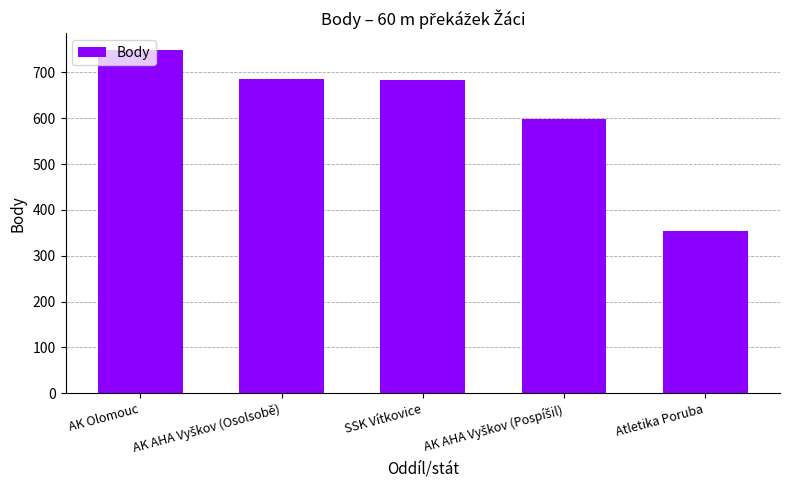

At which category does the chart reach its minimum across all series?

Atletika Poruba